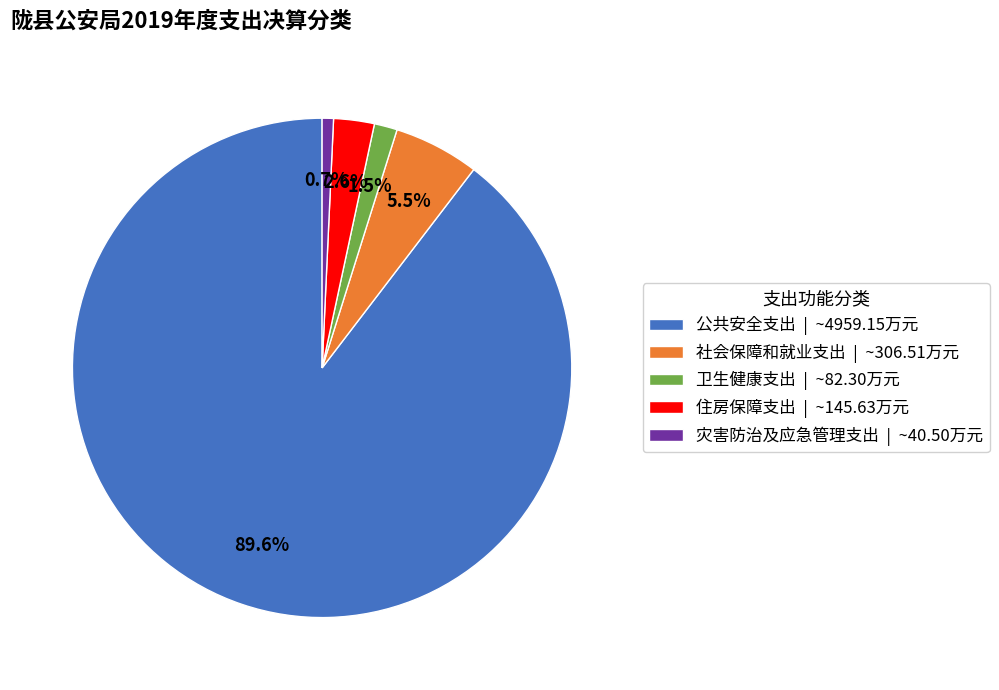

Count the number of slices in the pie.

5